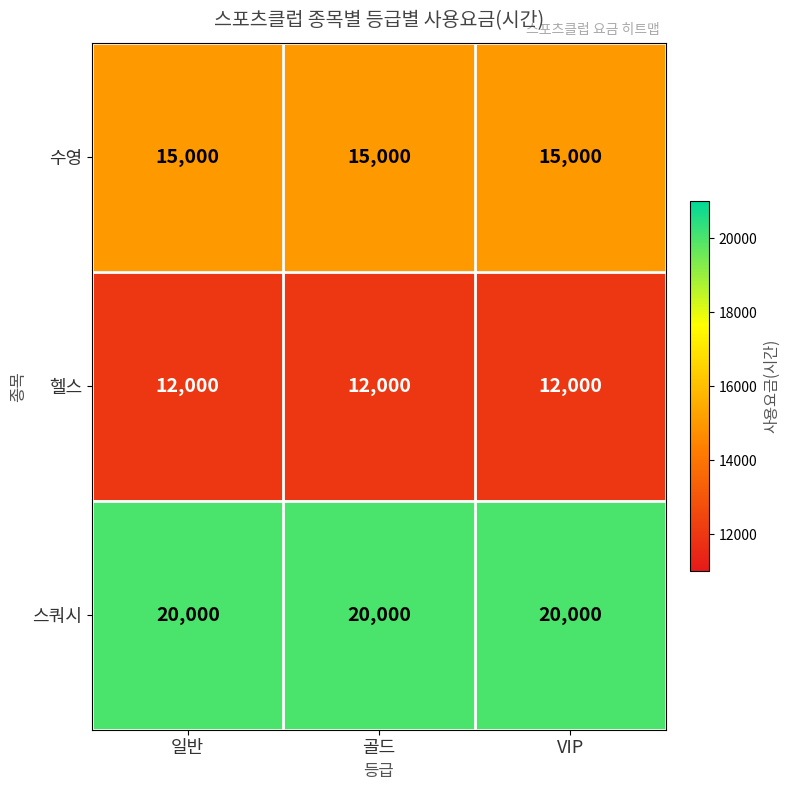

At VIP, list the series in order from largest to smallest.

스쿼시, 수영, 헬스